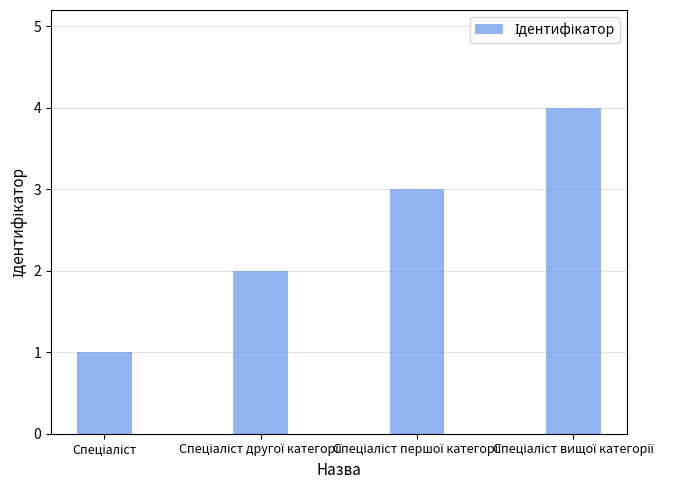

What is the sum of all values?

10